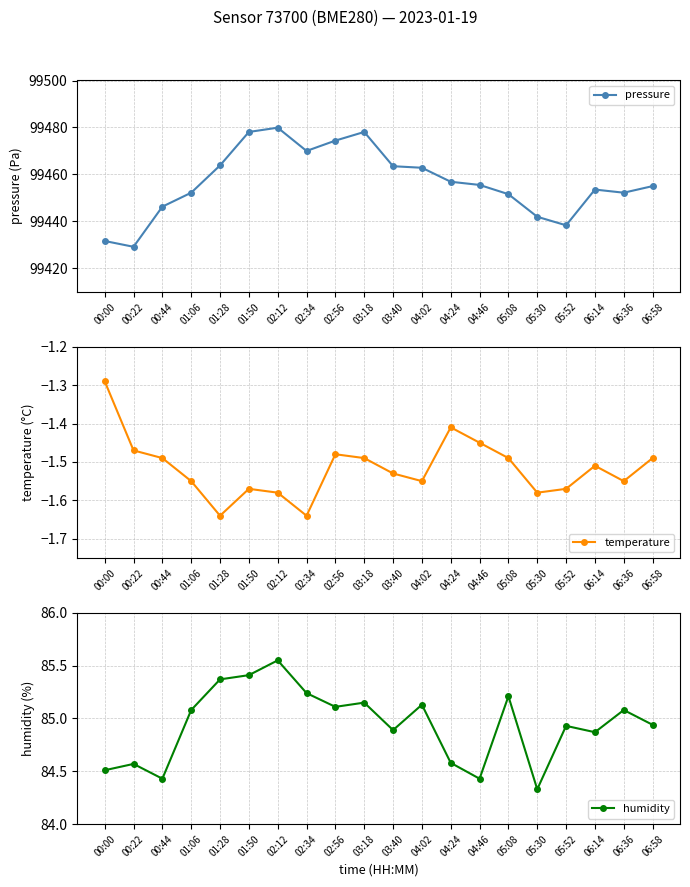

What position from the left is 01:06?

4